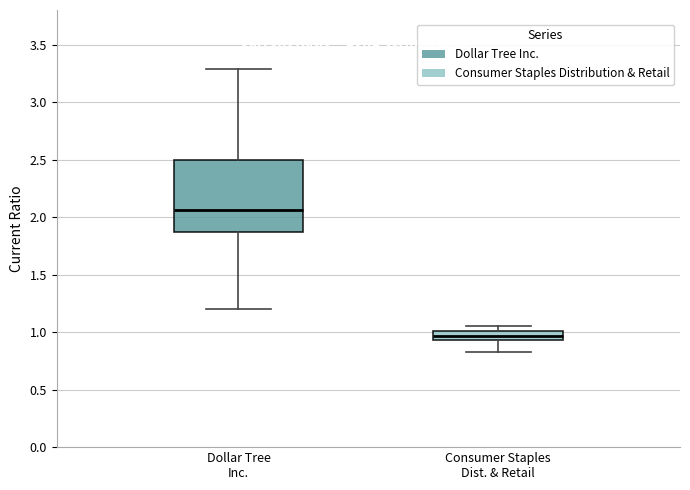

Which box has the lowest median line?

Consumer Staples Dist. & Retail